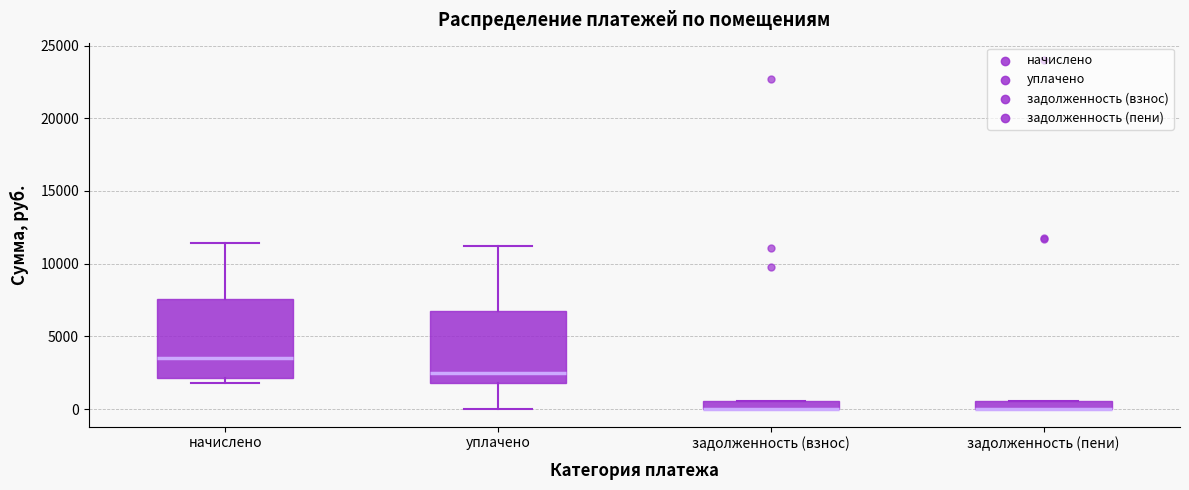

Where is the upper edge of the box for задолженность (взнос) on the y-axis? The values are not printed on the chart, so give them approximately, as read against the axis.

500